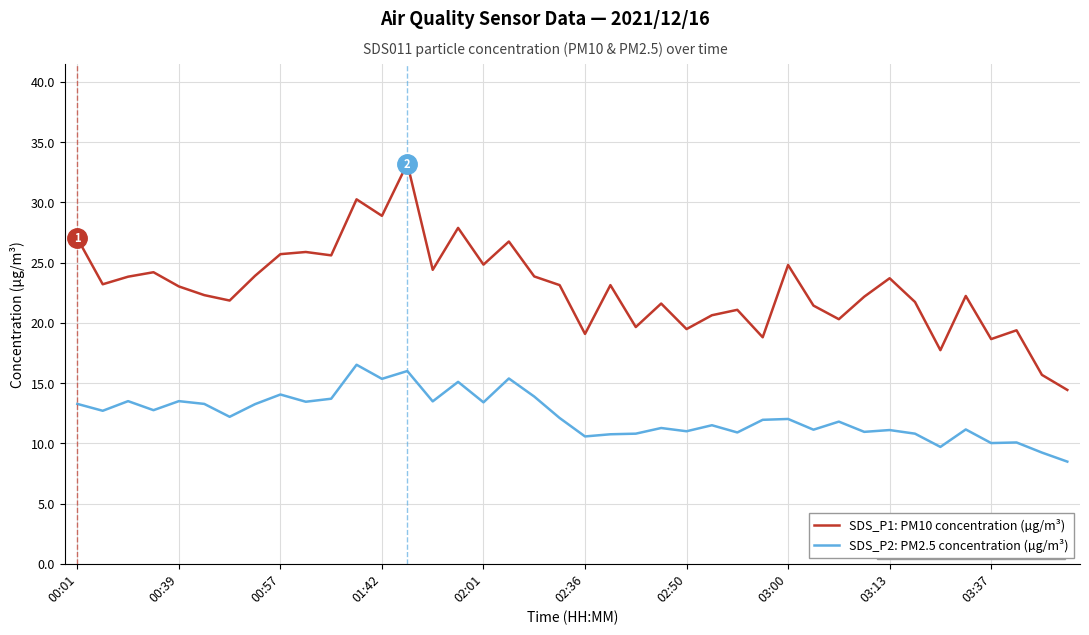

Which series has the largest total across all categories?

SDS_P1: PM10 concentration (µg/m³)